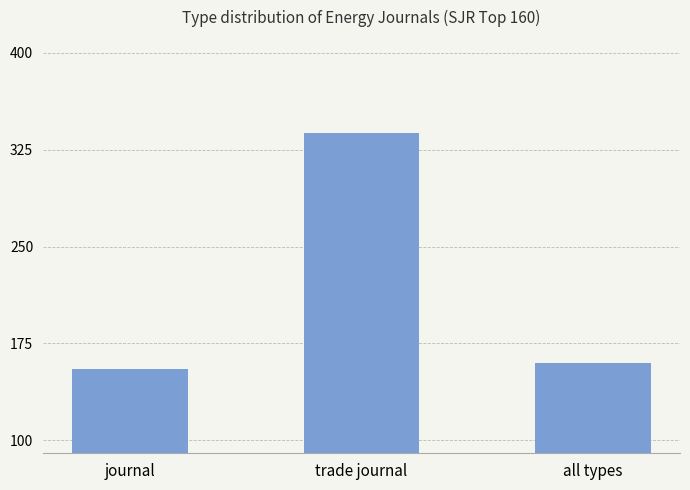

Read the value at journal, to the nearest 10.

160